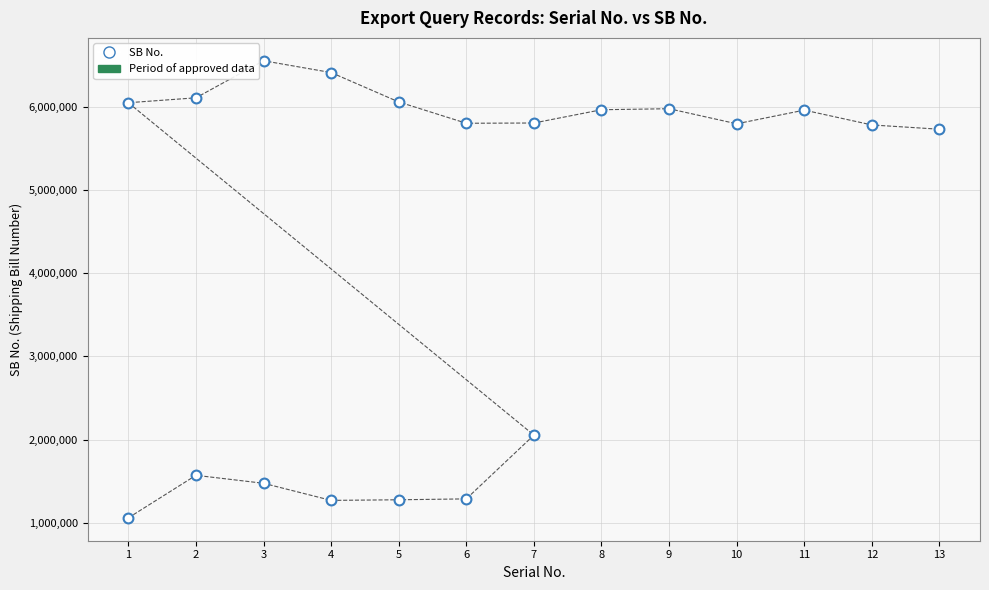

What Y value in the scatter plot is closest to 3806376?

2055464